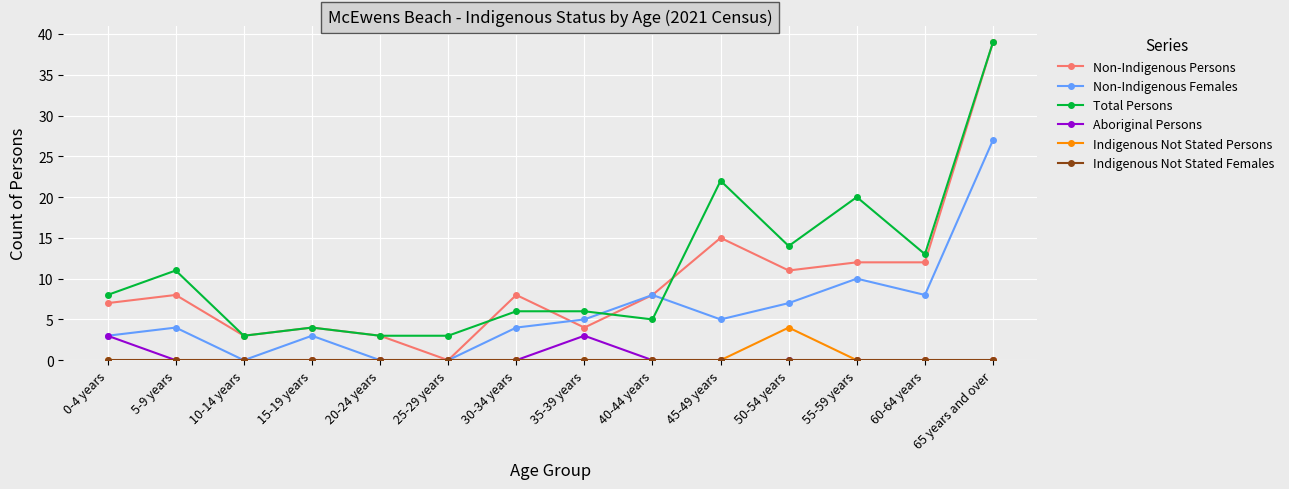

Between 15-19 years and 55-59 years, which series saw the biggest shift?

Total Persons